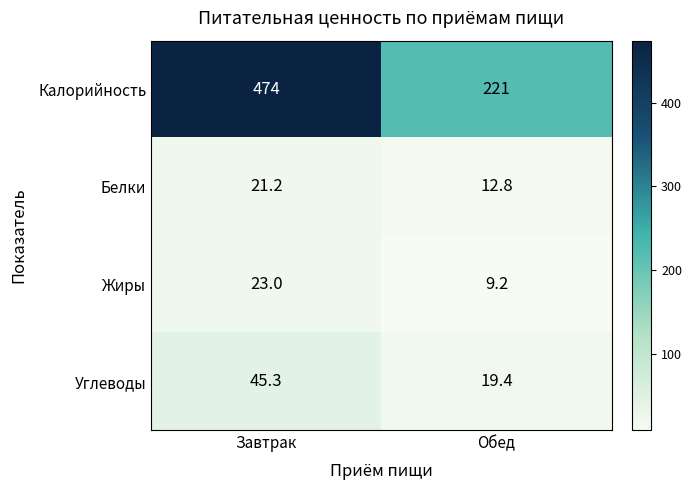

How many distinct data groups are displayed?

4